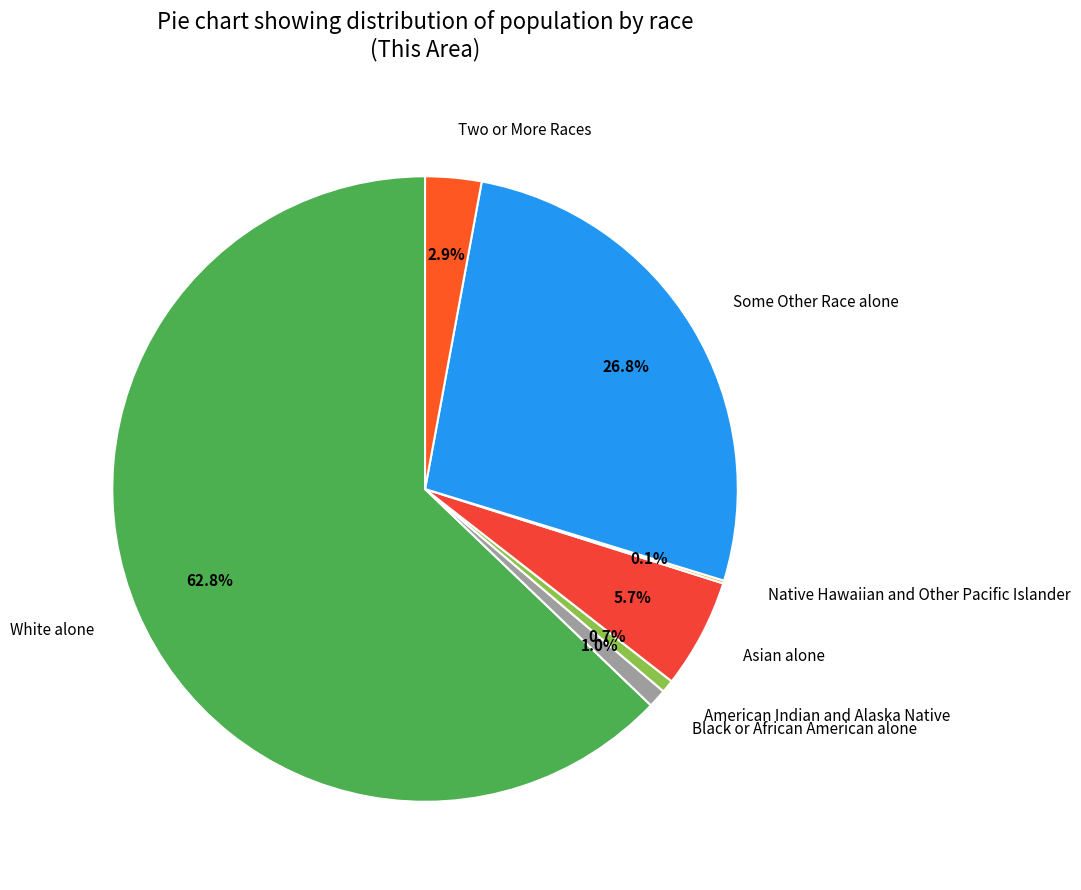

Is Some Other Race alone the majority of the pie?

No